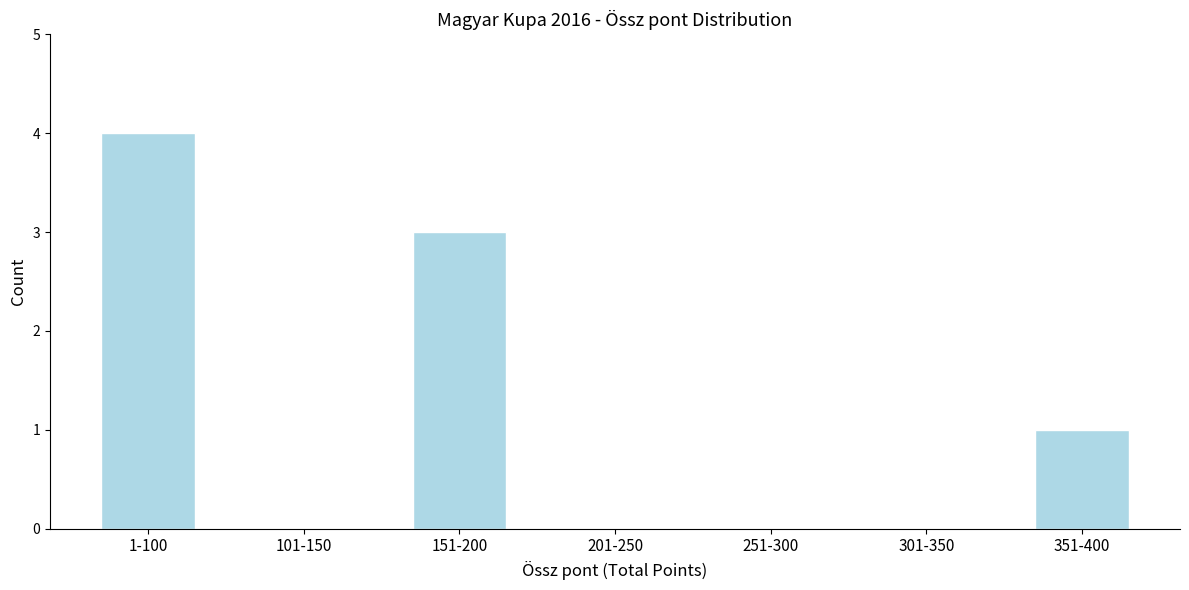

Reading right to left, extract all data points from this chart.

351-400=1	301-350=0	251-300=0	201-250=0	151-200=3	101-150=0	1-100=4